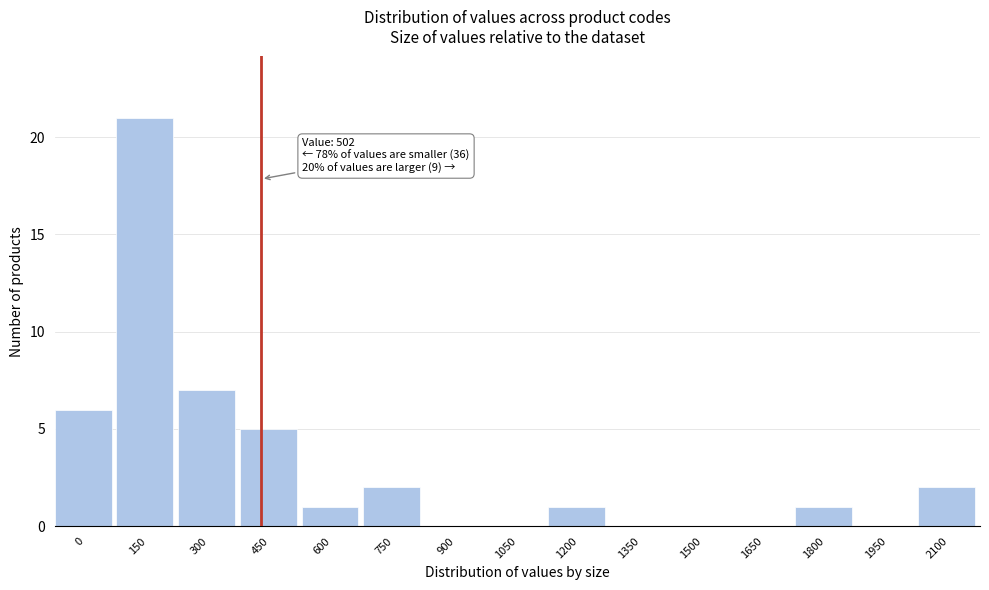

Reading left to right, transcribe all the data shown in this chart.

0=6	150=21	300=7	450=5	600=1	750=2	900=0	1050=0	1200=1	1350=0	1500=0	1650=0	1800=1	1950=0	2100=2